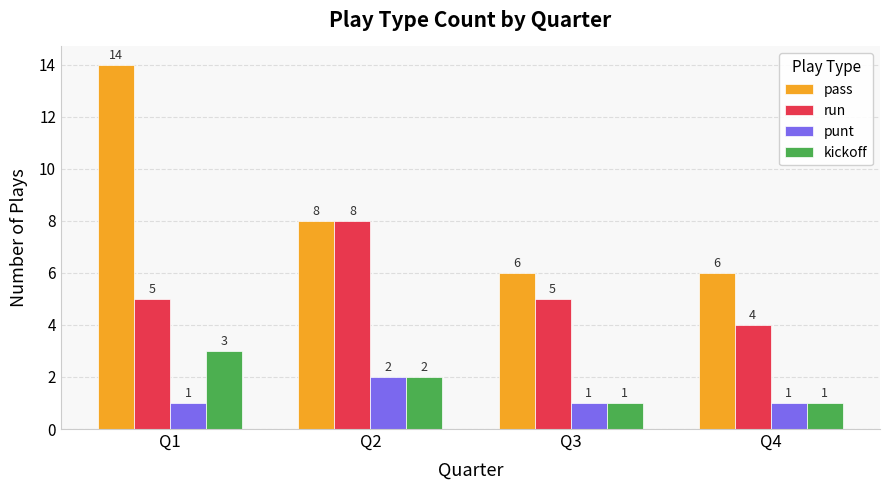

At how many categories does at least one series exceed 13?

1